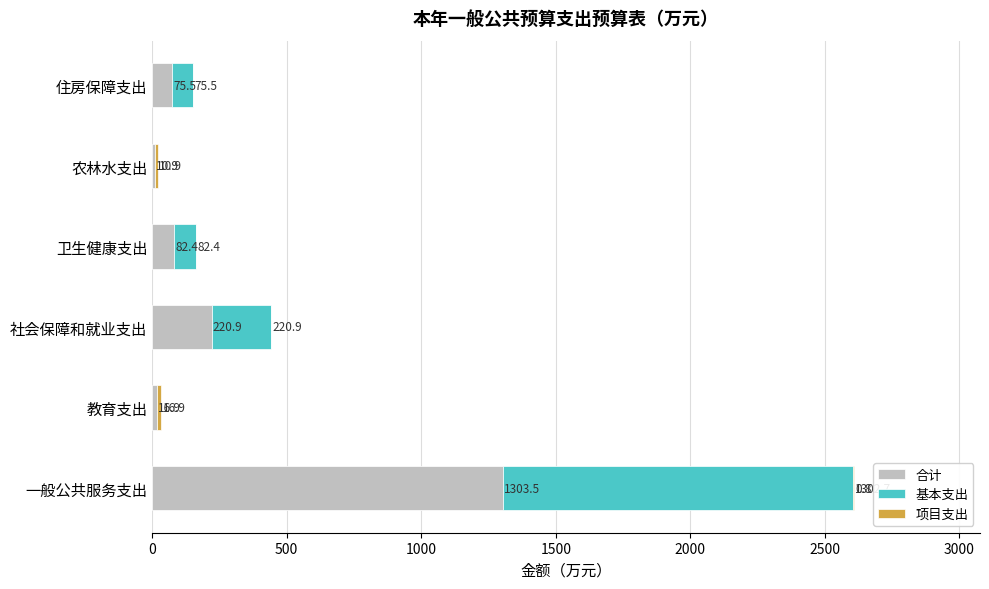

The value of 合计 at 教育支出 is 16.9. True or false?

True